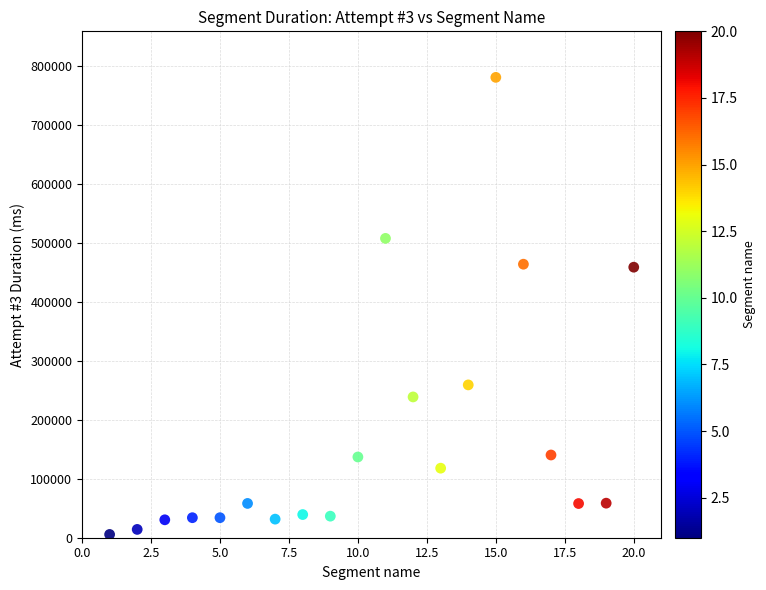

What is the range of Y values (max minus min)?

774665